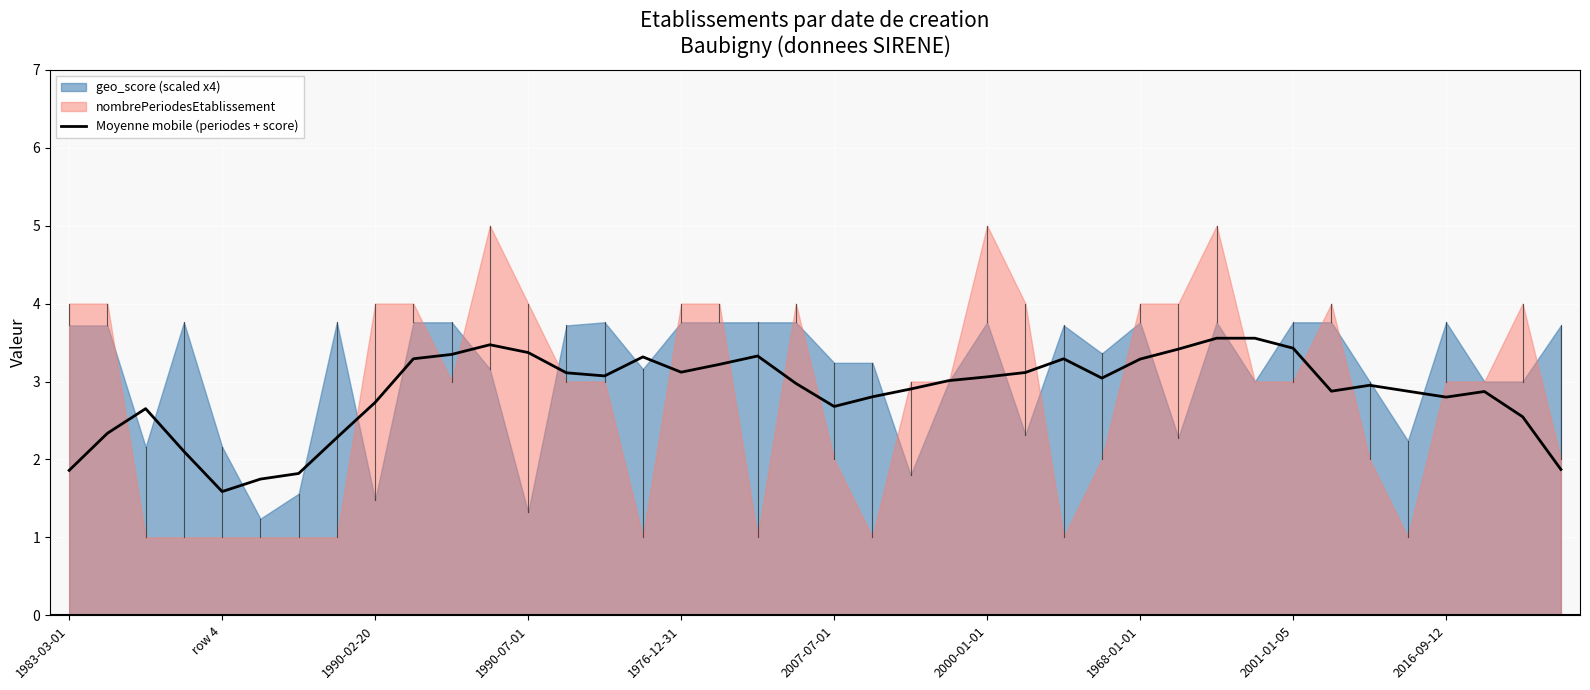

Reading left to right, transcribe all the data shown in this chart.

1.9	2.3	2.7	2.1	1.6	1.7	1.8	2.3	2.7	3.3	3.3	3.5	3.4	3.1	3.1	3.3	3.1	3.2	3.3	3.0	2.7	2.8	2.9	3.0	3.1	3.1	3.3	3.0	3.3	3.4	3.6	3.6	3.4	2.9	3.0	2.9	2.8	2.9	2.5	1.9